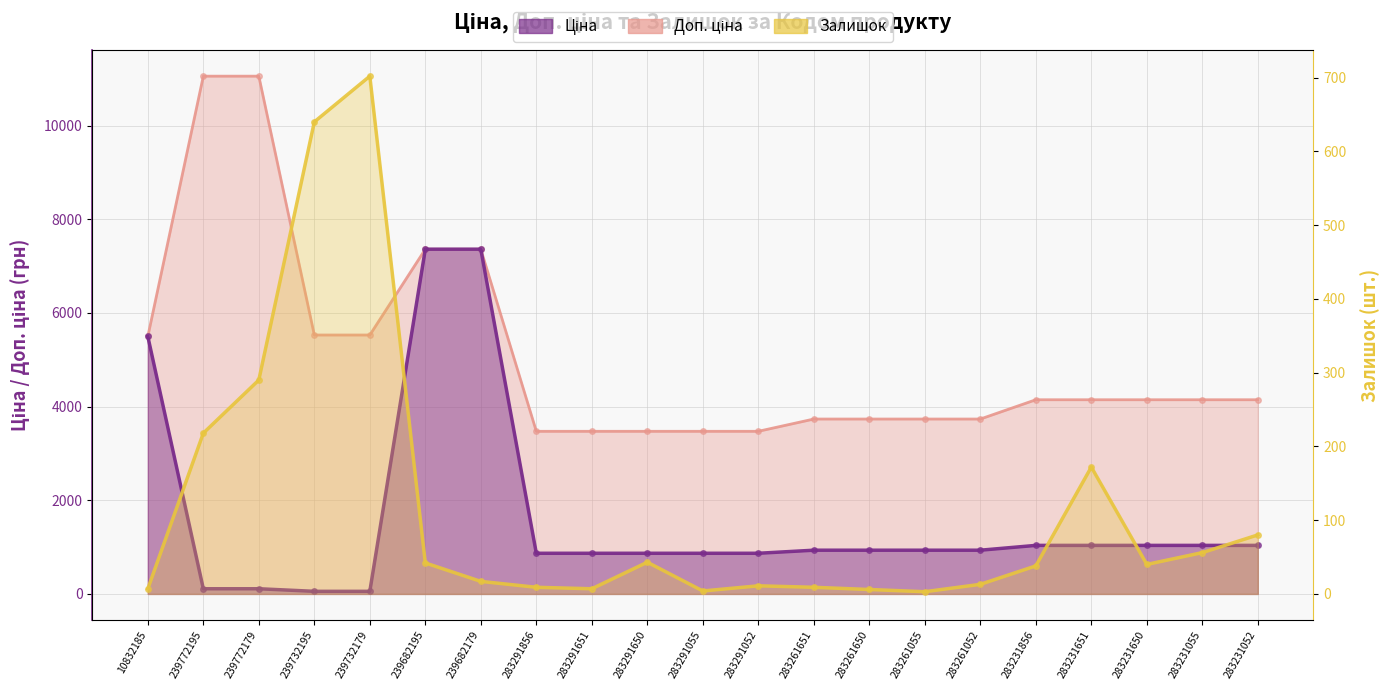

Reading left to right, list all the values displayed in this chart.

Ціна: 10832185=5497.3	239772195=110.5	239772179=110.5	239732195=55.3	239732179=55.3	239682195=7360.2	239682179=7360.2	283291856=868.0	283291651=868.0	283291650=868.0	283291055=868.0	283291052=868.0	283261651=933.5	283261650=933.5	283261055=933.5	283261052=933.5	283231856=1036.5	283231651=1036.5	283231650=1036.5	283231055=1036.5	283231052=1036.5
Доп. ціна: 10832185=5497.3	239772195=11055.0	239772179=11055.0	239732195=5528.0	239732179=5528.0	239682195=7360.2	239682179=7360.2	283291856=3472.1	283291651=3472.1	283291650=3472.1	283291055=3472.1	283291052=3472.1	283261651=3734.2	283261650=3734.2	283261055=3734.2	283261052=3734.2	283231856=4145.9	283231651=4145.9	283231650=4145.9	283231055=4145.9	283231052=4145.9
Залишок: 10832185=7.0	239772195=218.0	239772179=290.0	239732195=640.0	239732179=702.0	239682195=42.0	239682179=17.0	283291856=9.0	283291651=7.0	283291650=43.0	283291055=4.0	283291052=11.0	283261651=9.0	283261650=6.0	283261055=3.0	283261052=13.0	283231856=38.0	283231651=172.0	283231650=40.0	283231055=56.0	283231052=80.0